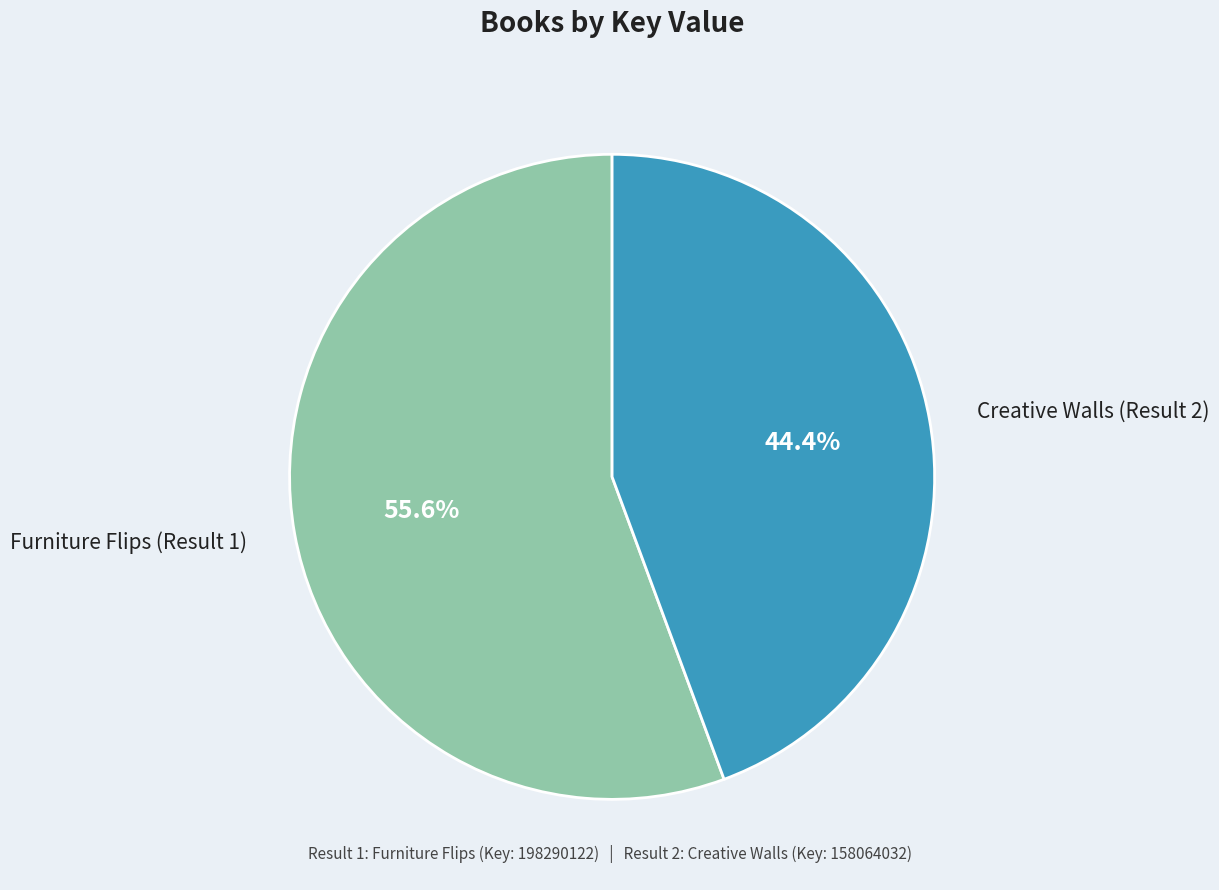

Does any single category account for the majority?

Yes